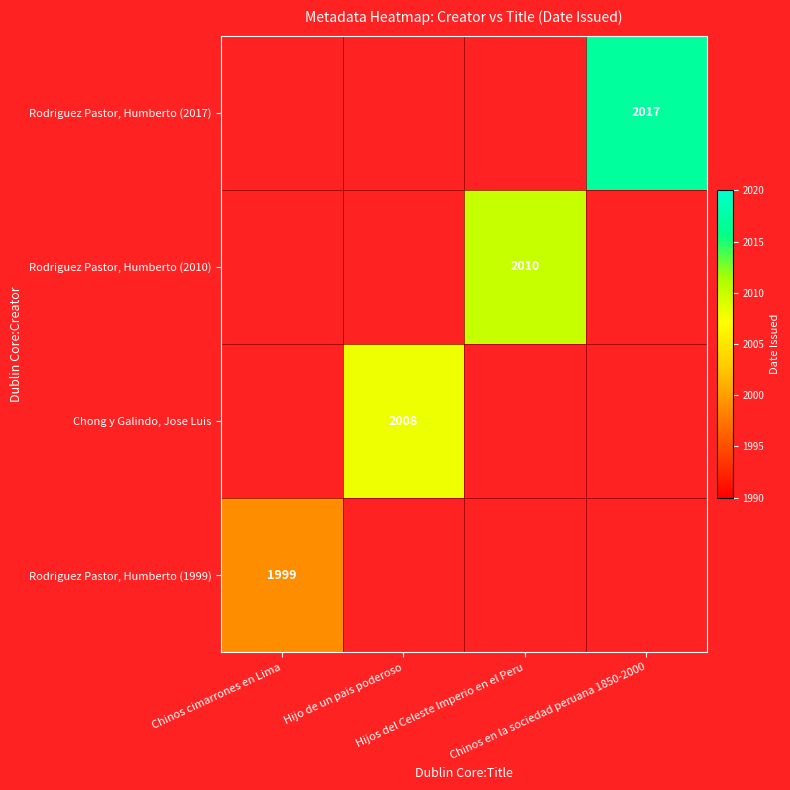

Count the number of data series in this chart.

4